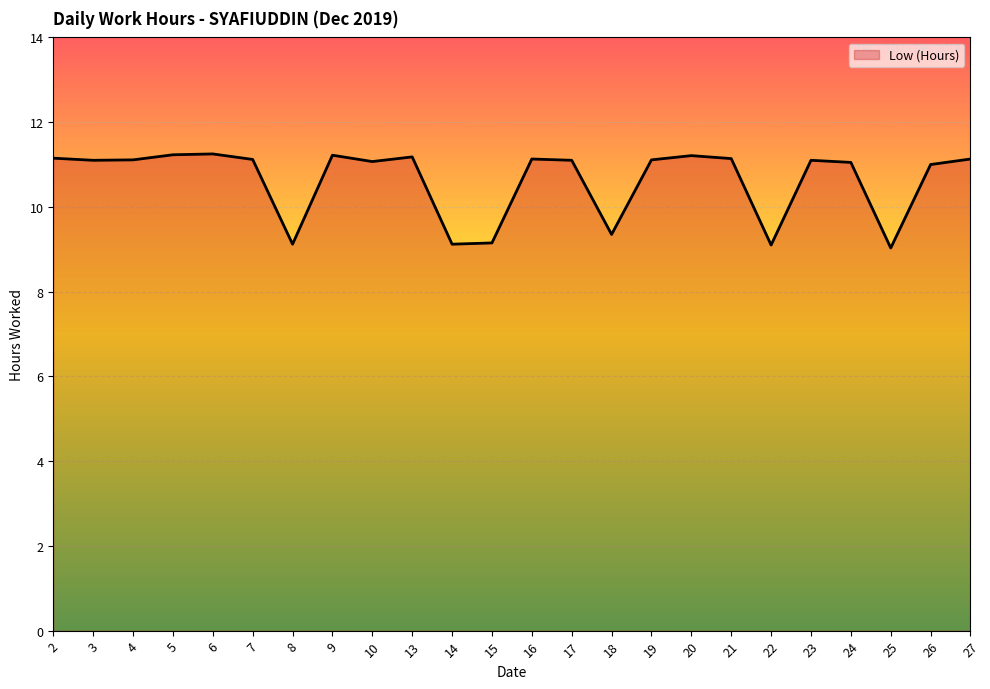

What is the minimum value shown in the chart?

9.0